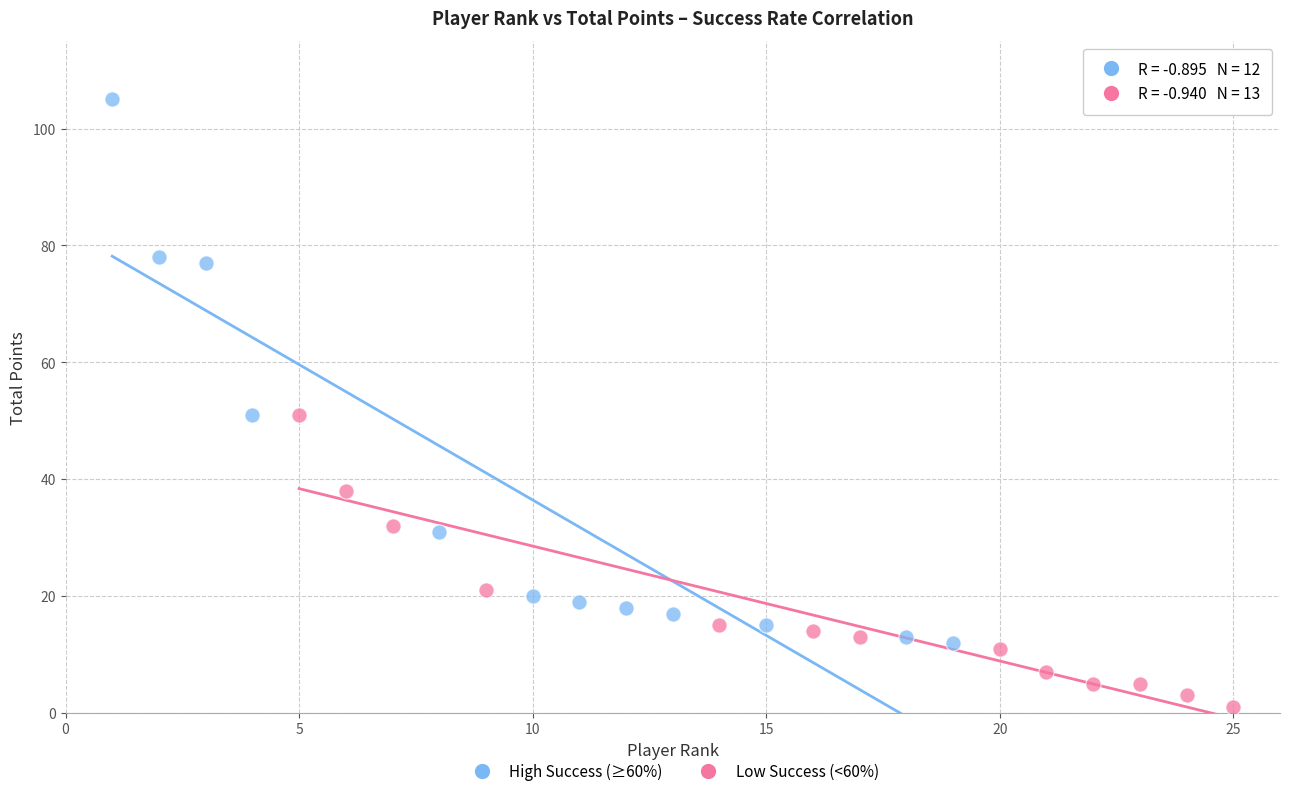

Which series contains the highest Y value?

High Success (≥60%)